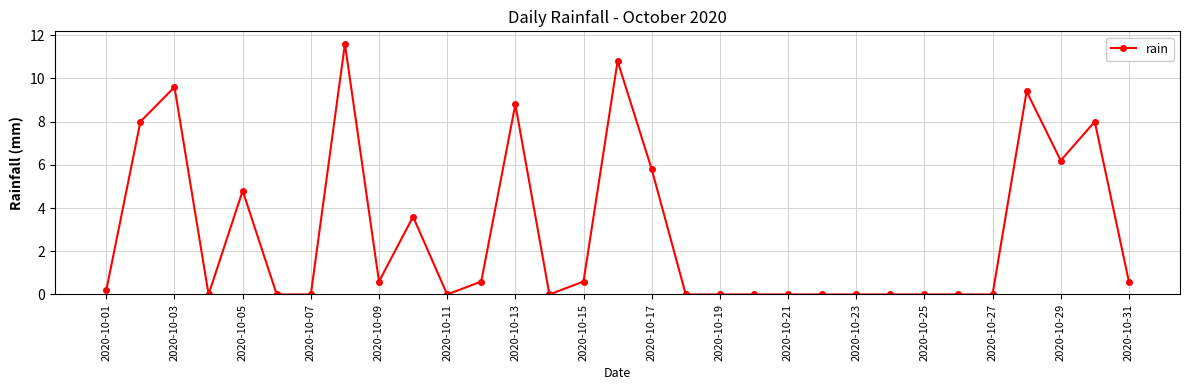

True or false: the data has more than 0 interior local peaks.

True